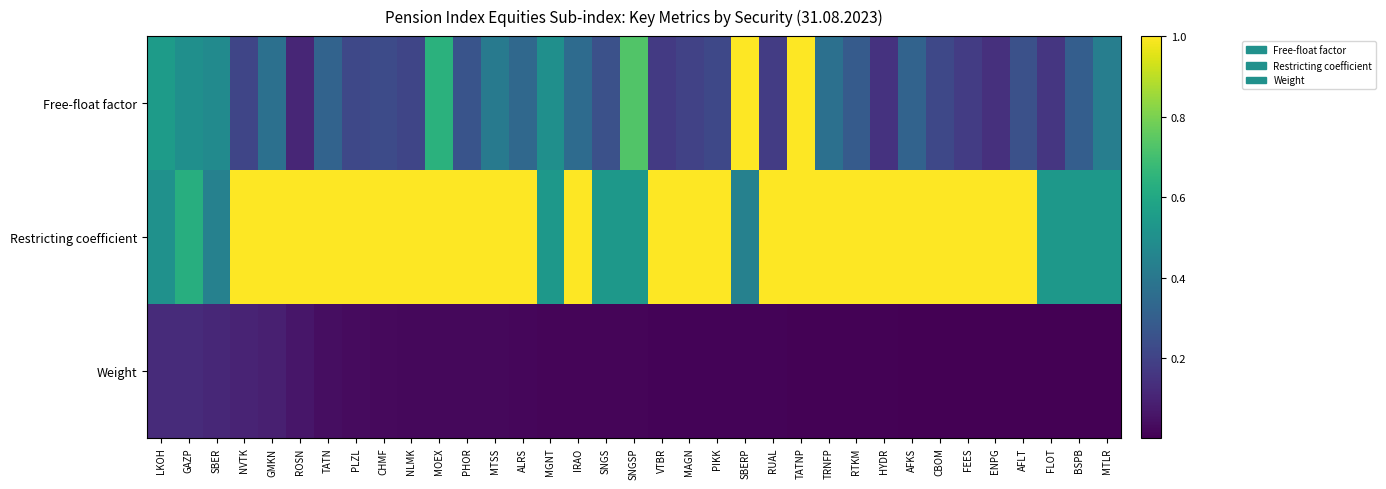

Which category has the highest value across all series?

SBERP